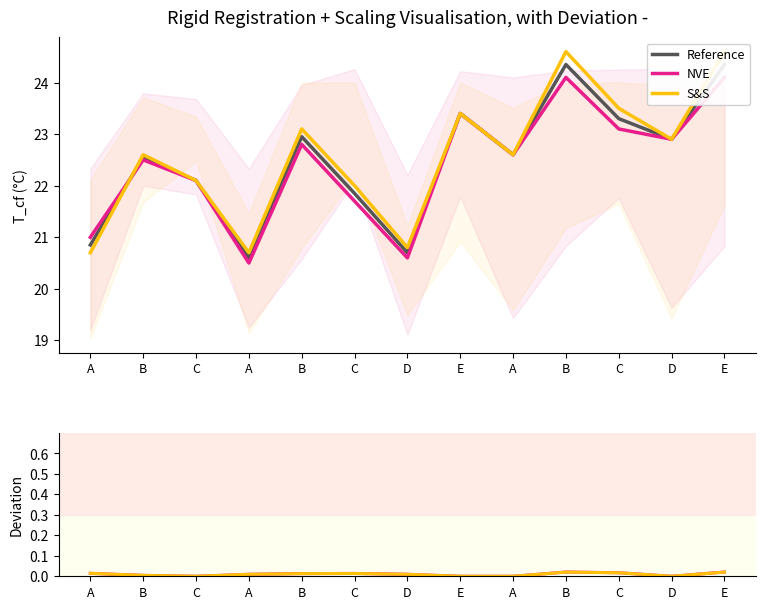

How many data points in NVE are above 0?

9